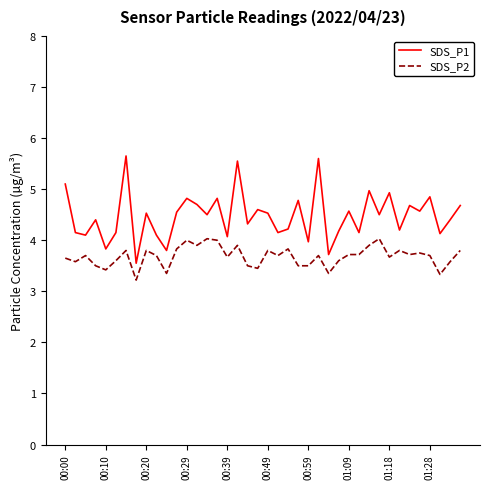

What is the smallest value displayed?

3.2